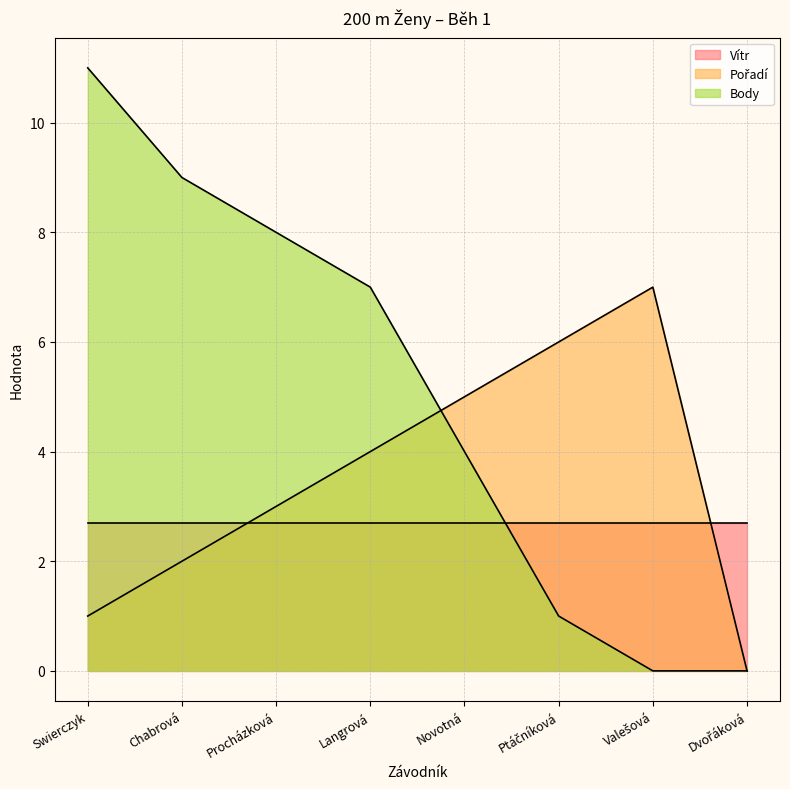

Is it true that Body equals 11.0 at Swierczyk?

True